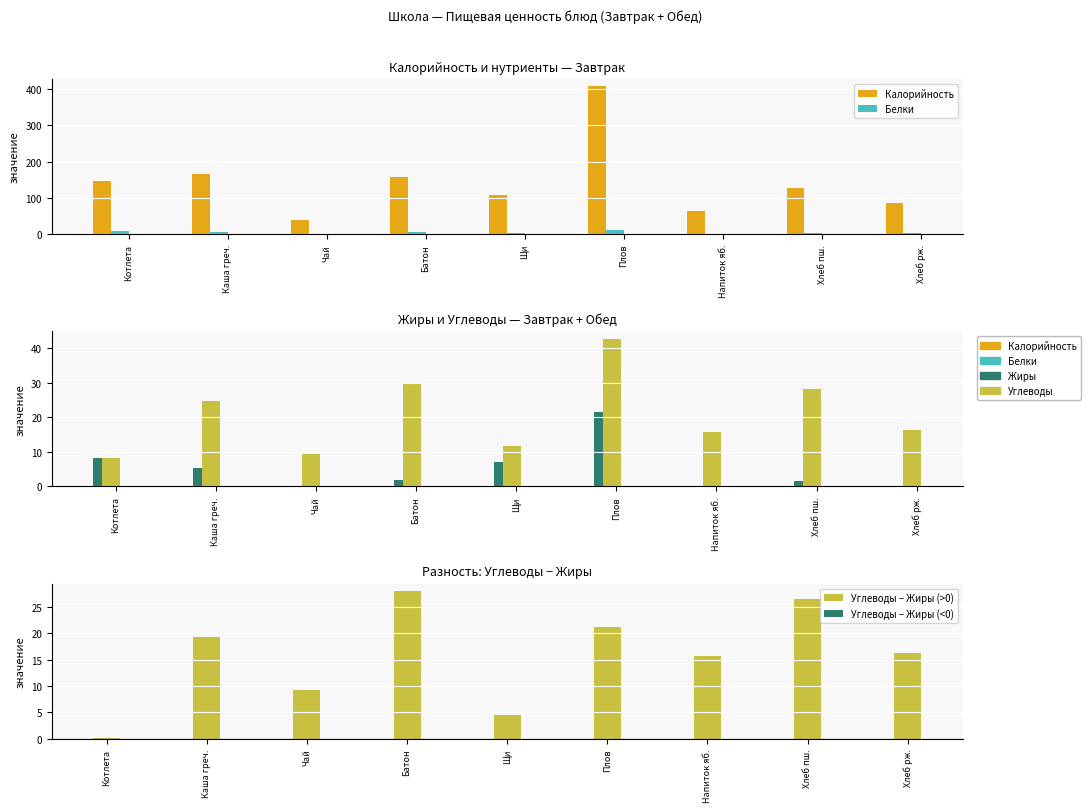

Reading right to left, extract all data points from this chart.

Калорийность: Хлеб рж.=85.0	Хлеб пш.=126.0	Напиток яб.=65.0	Плов=407.0	Щи=108.0	Батон=158.0	Чай=38.0	Каша греч.=166.0	Котлета=147.0
Белки: Хлеб рж.=3.8	Хлеб пш.=4.2	Напиток яб.=0.1	Плов=10.7	Щи=2.7	Батон=4.8	Чай=0.2	Каша греч.=4.6	Котлета=9.8
Жиры: Хлеб рж.=0.0	Хлеб пш.=1.7	Напиток яб.=0.1	Плов=21.5	Щи=7.0	Батон=2.0	Чай=0.1	Каша греч.=5.5	Котлета=8.1
Углеводы: Хлеб рж.=16.2	Хлеб пш.=28.1	Напиток яб.=15.8	Плов=42.6	Щи=11.6	Батон=30.0	Чай=9.2	Каша греч.=24.8	Котлета=8.1
Углеводы − Жиры (>0): Хлеб рж.=16.2	Хлеб пш.=26.4	Напиток яб.=15.8	Плов=21.1	Щи=4.6	Батон=28.0	Чай=9.2	Каша греч.=19.3	Котлета=0.1
Углеводы − Жиры (<0): Хлеб рж.=0.0	Хлеб пш.=0.0	Напиток яб.=0.0	Плов=0.0	Щи=0.0	Батон=0.0	Чай=0.0	Каша греч.=0.0	Котлета=0.0